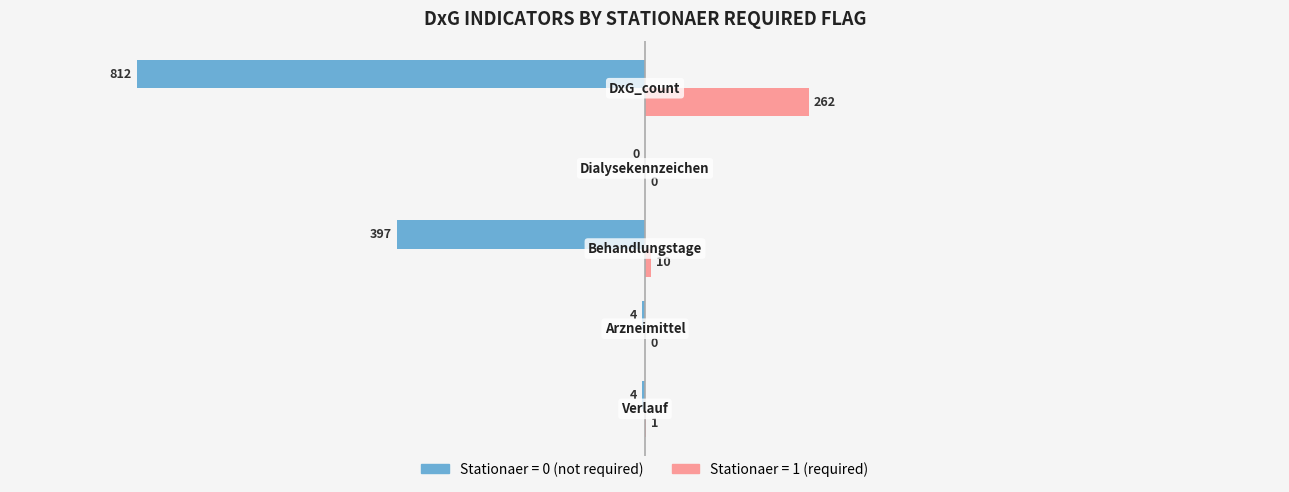

What is the greatest value displayed?

262